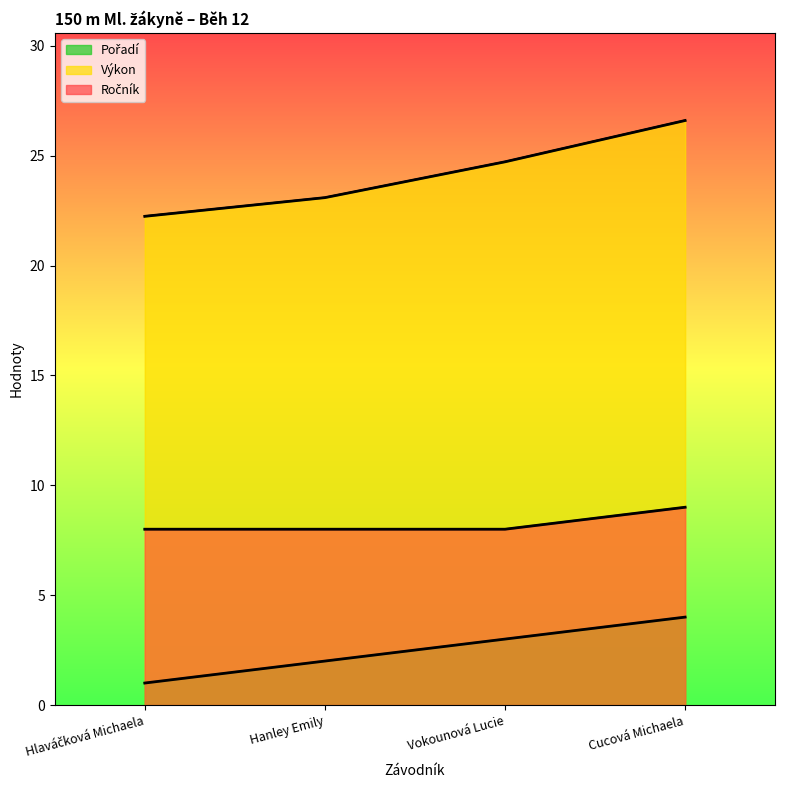

Reading left to right, extract all data points from this chart.

Pořadí: 1.0	2.0	3.0	4.0
Výkon: 22.2	23.1	24.7	26.6
Ročník: 8.0	8.0	8.0	9.0